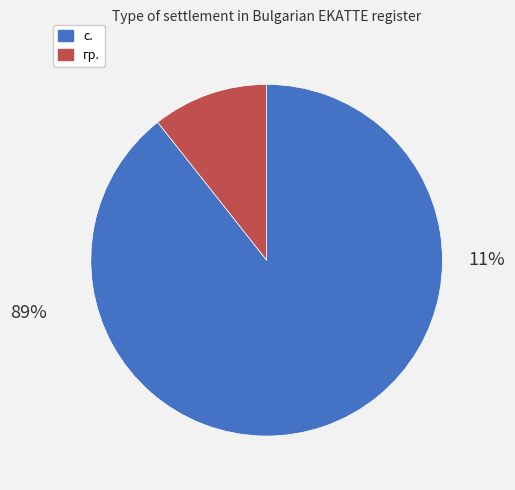

What is the largest slice in the pie chart?

с.